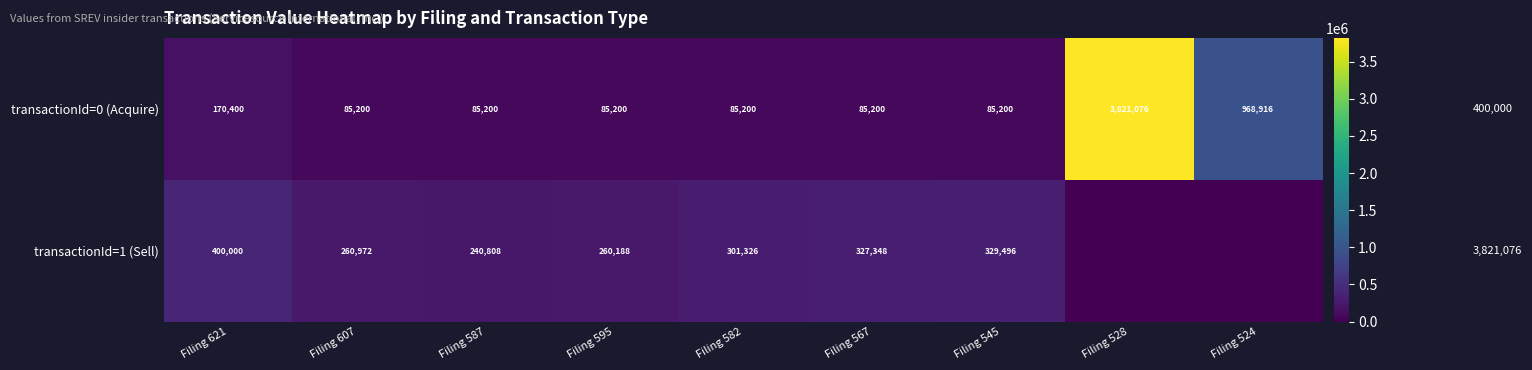

What is the spread (max minus min) of values at Filing 621?

229600